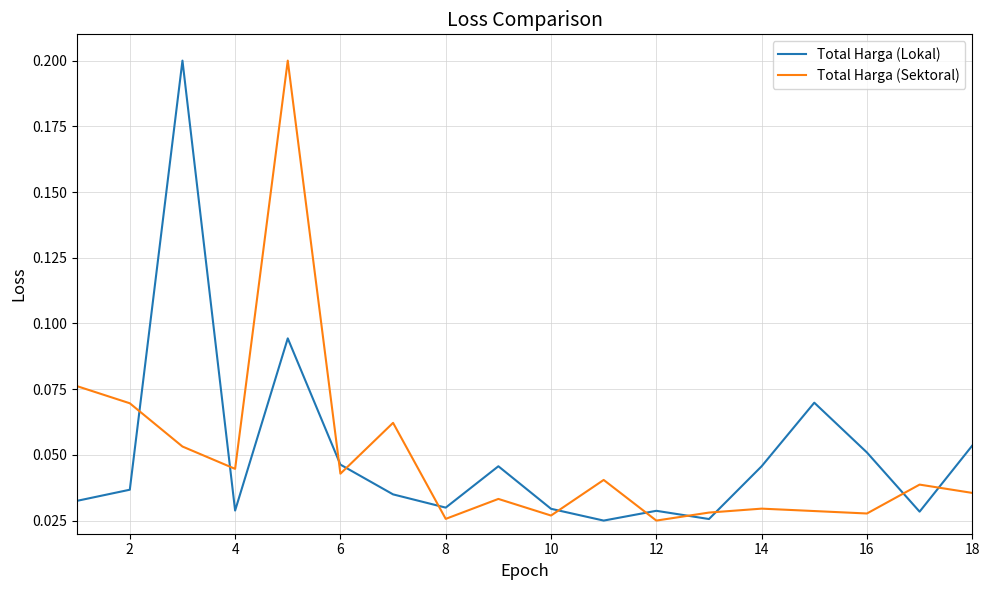

What are all the series names shown in the legend?

Total Harga (Lokal), Total Harga (Sektoral)